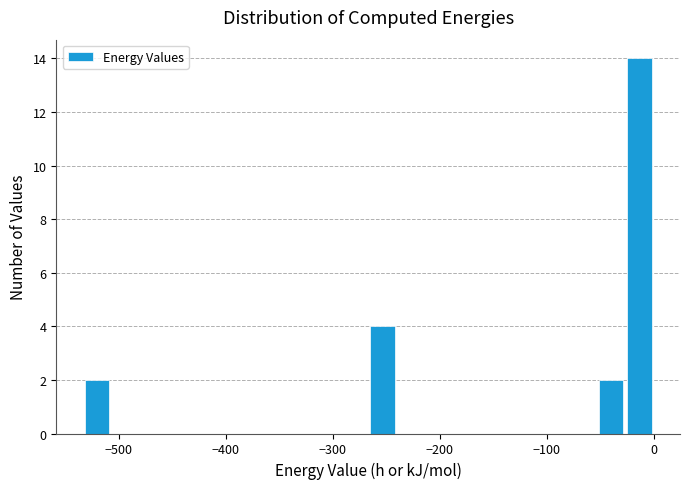

Around what value on the x-axis is the tallest bar? Give the approximate position of its centre, as read against the axis.

-10